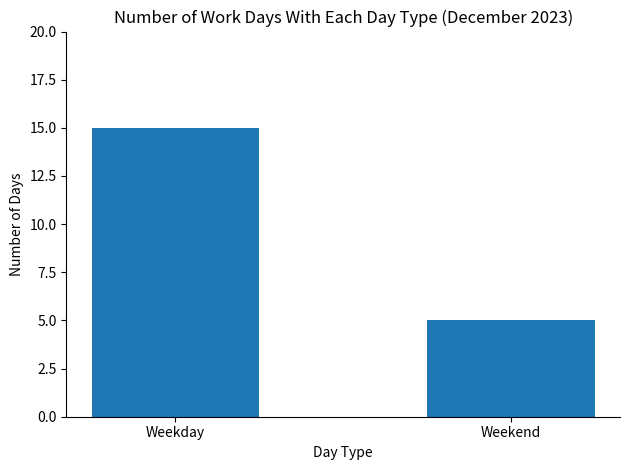

Rank the categories by value from lowest to highest.

Weekend, Weekday